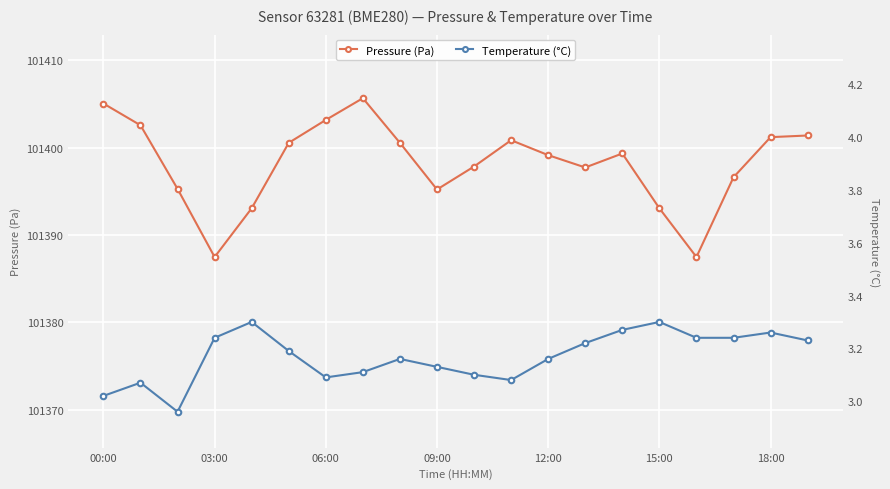

True or false: Pressure (Pa) has a value of 101399.3 at 14.

True